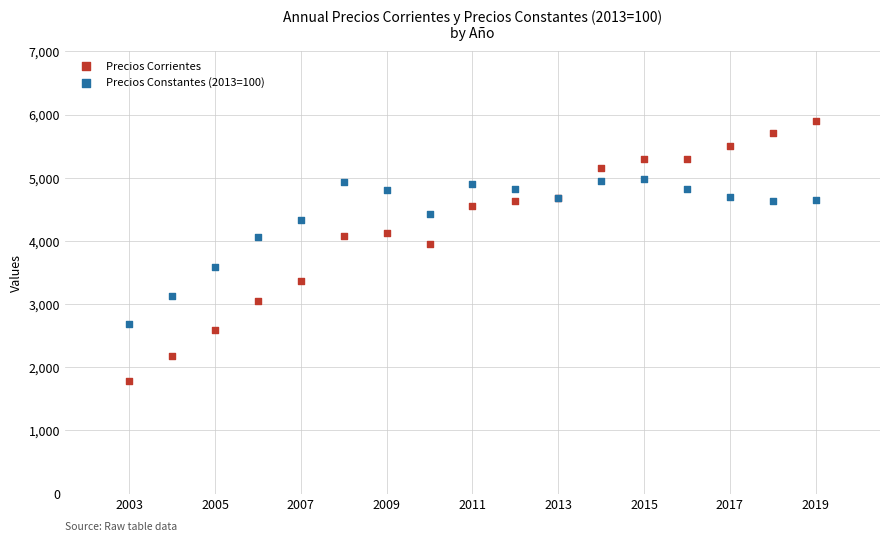

Which series reaches the minimum Y coordinate?

Precios Corrientes